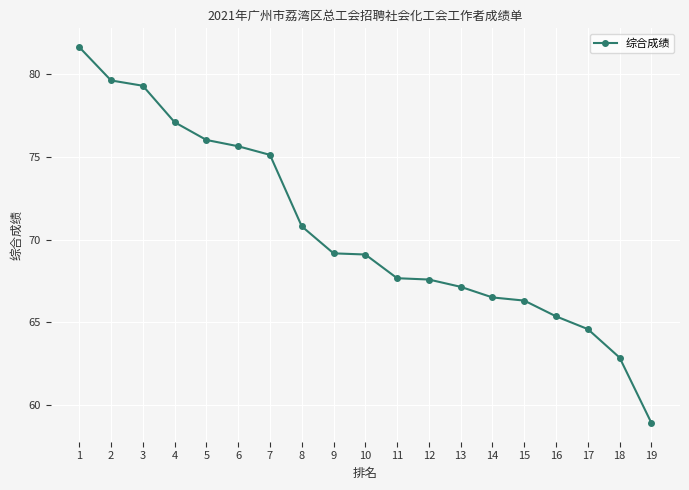

What is the difference between the second highest and minimum values?

20.7